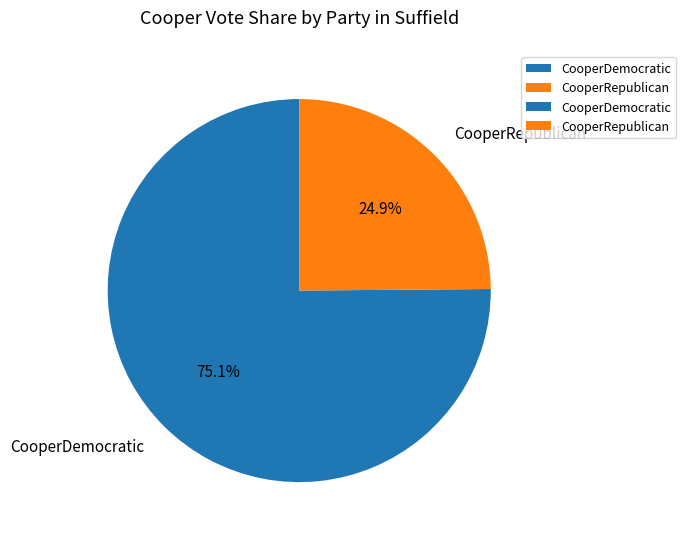

Which slice is the largest?

CooperDemocratic